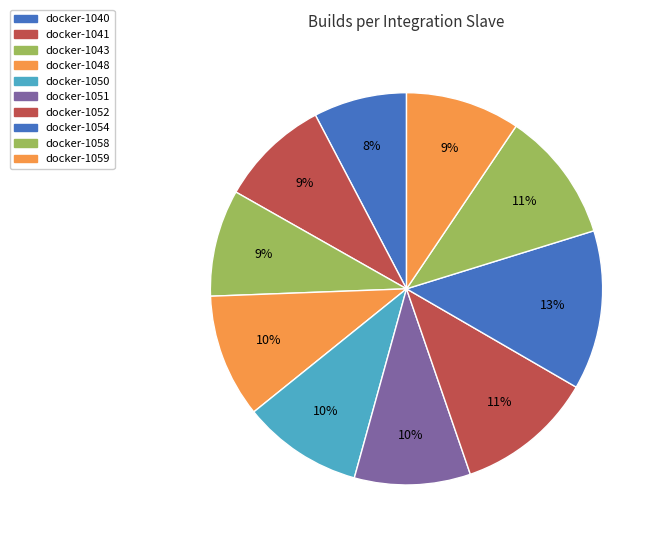

Which category has the biggest portion of the pie?

docker-1054